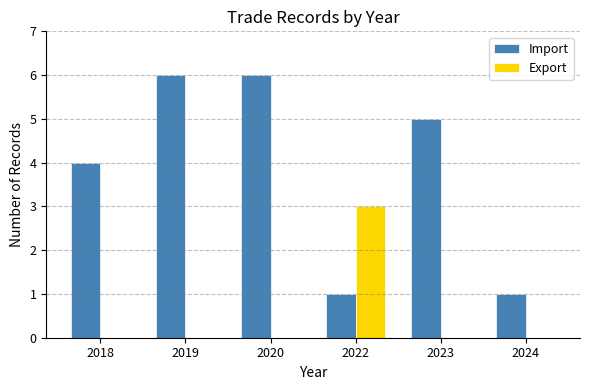

Which series changed the most between 2023 and 2024?

Import